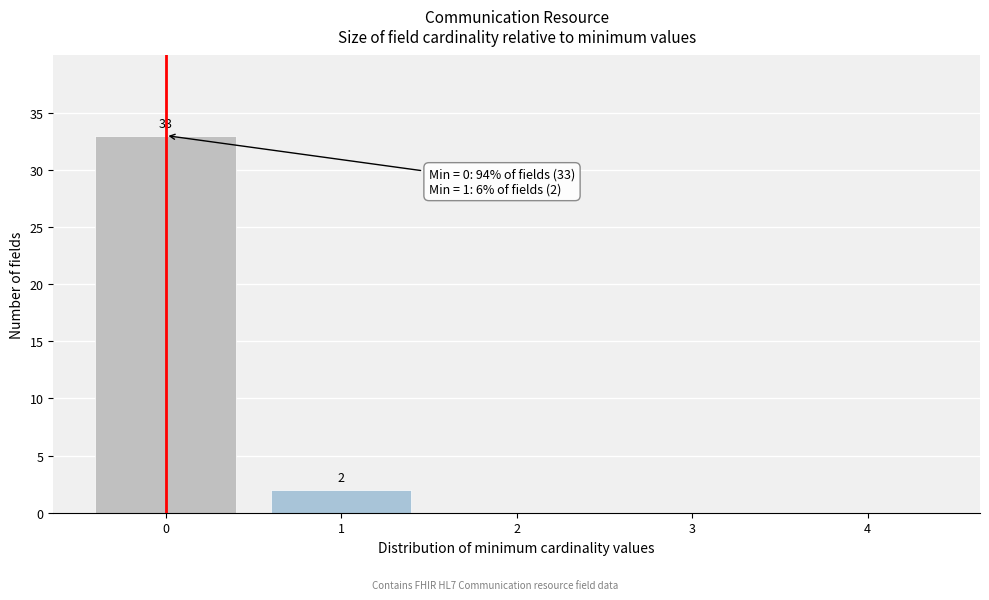

Reading left to right, what are all the values shown in this chart?

0=33	1=2	2=0	3=0	4=0